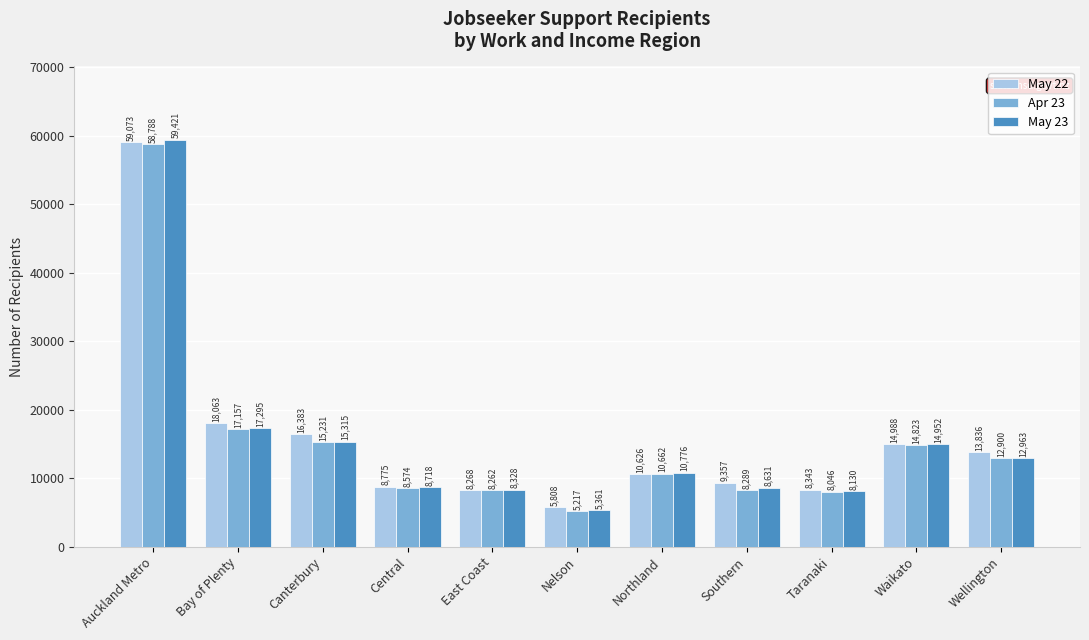

Rank the series by their maximum value, from highest to lowest.

May 23, May 22, Apr 23